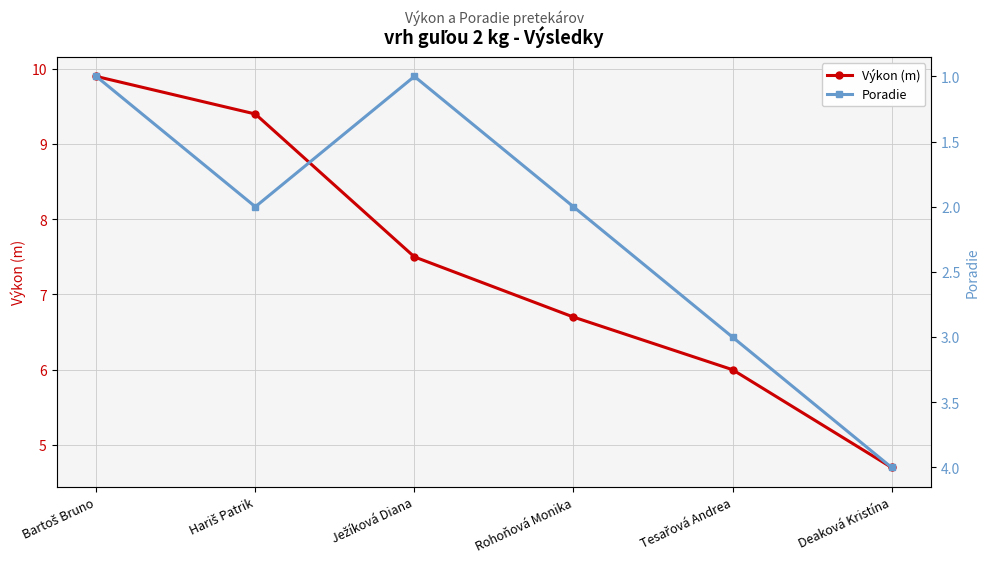

At Ježíková Diana, list the series in order from largest to smallest.

Výkon (m), Poradie